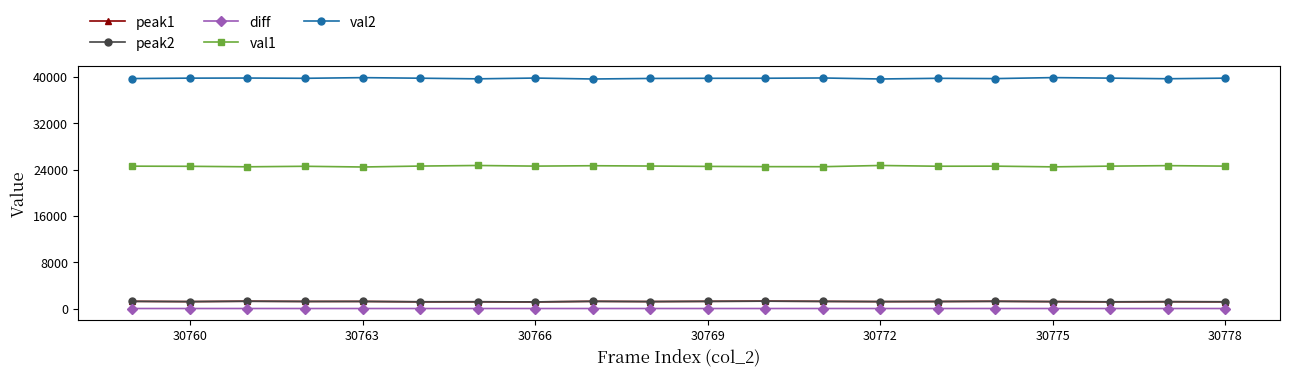

True or false: peak2 has more than 0 interior local peaks.

True